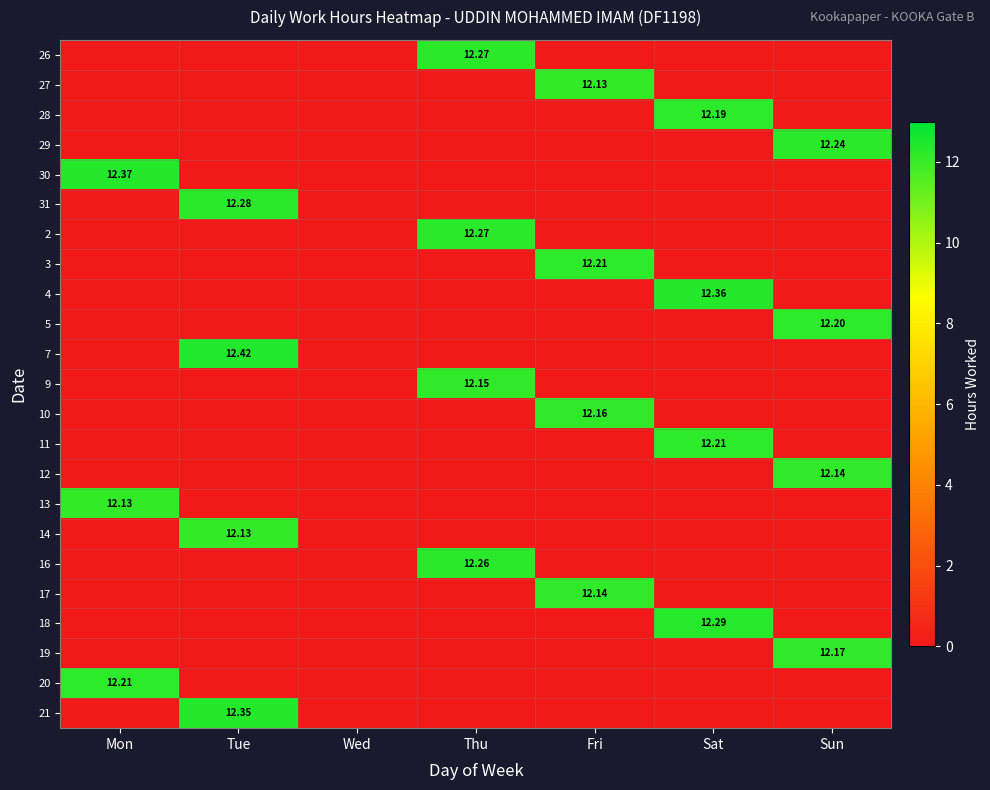

At how many categories does at least one series exceed 8?

6